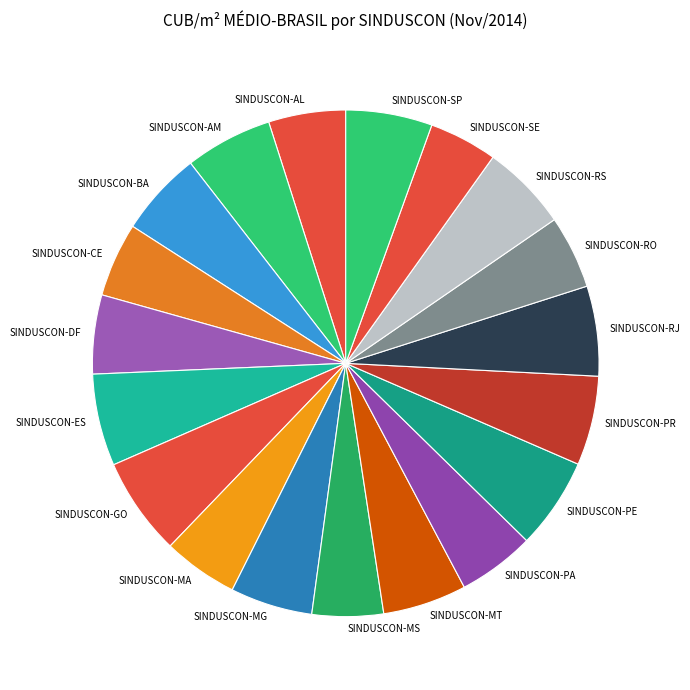

Do SINDUSCON-RJ and SINDUSCON-CE together represent more than half of the pie?

No